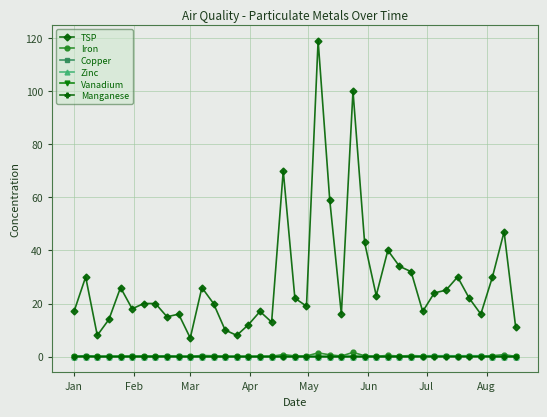

Does the chart display data point markers on the line(s)?

Yes